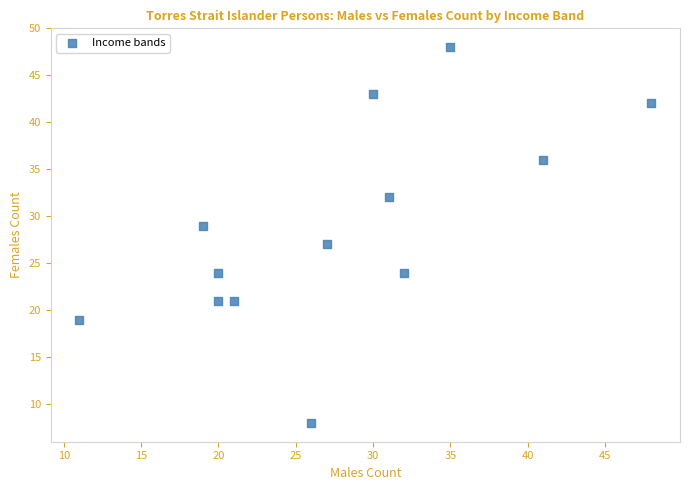

What is the range of X values (max minus min)?

37